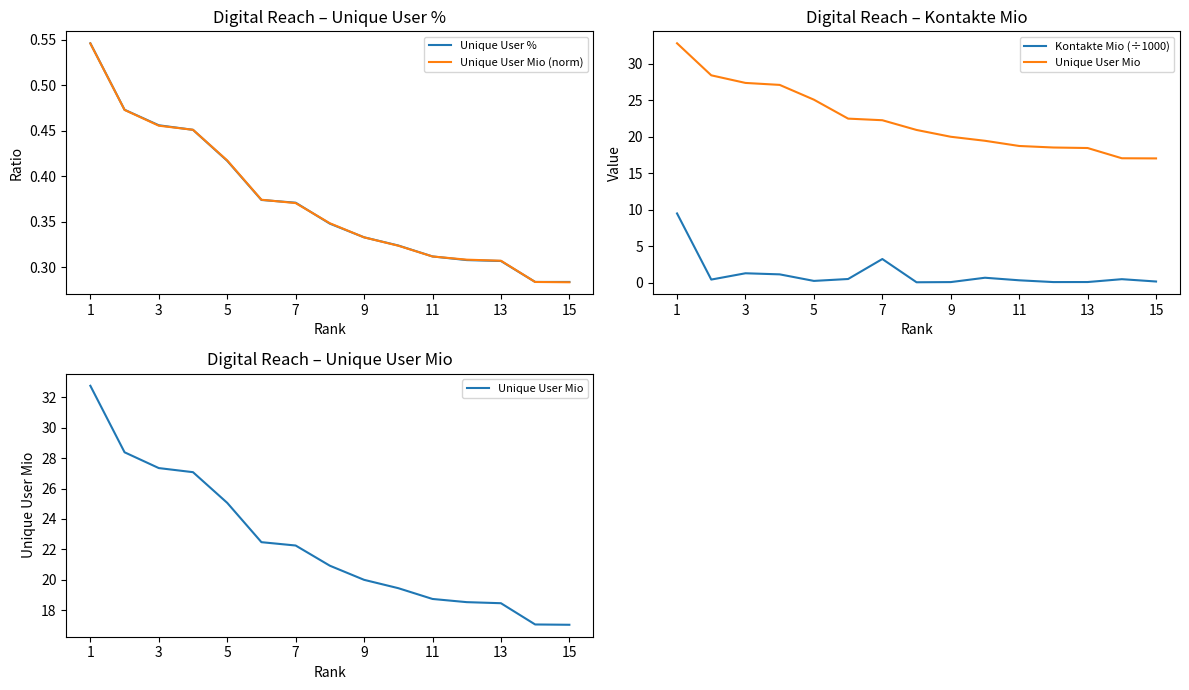

At how many categories does at least one series exceed 2?

15